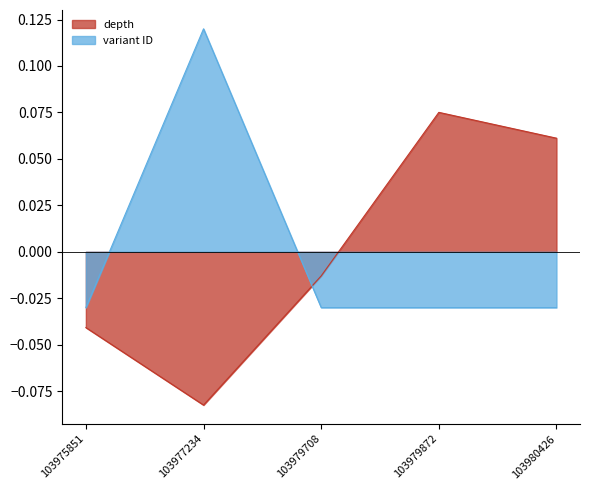

Where does the variant ID series first go above 0?

103977234